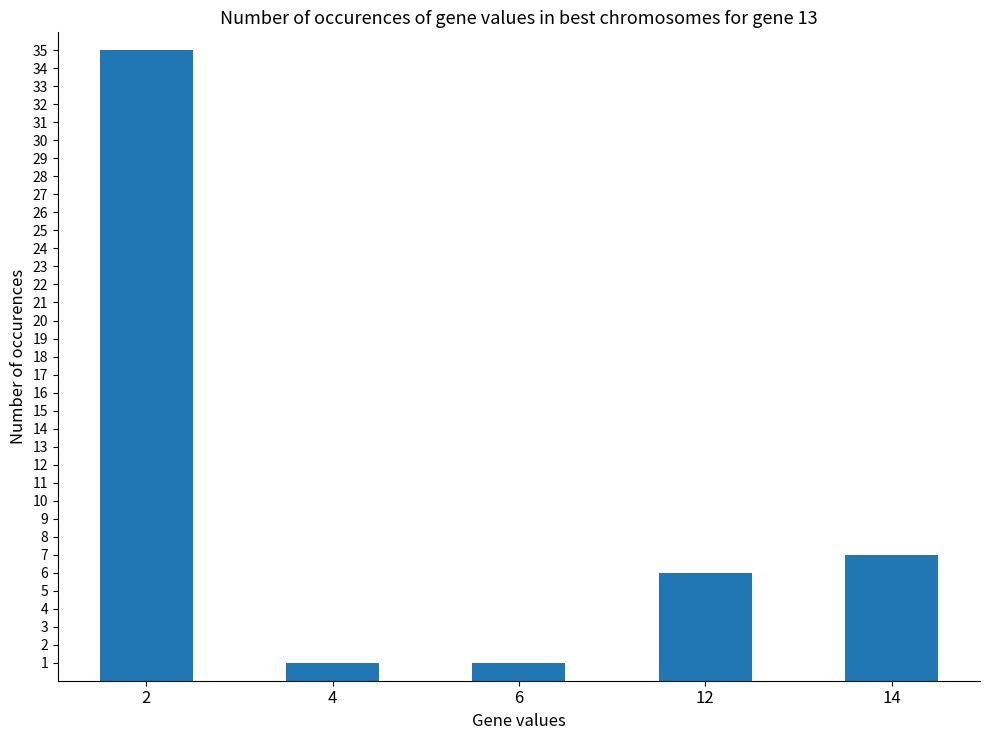

What is the difference between the values at 2 and 12?

29